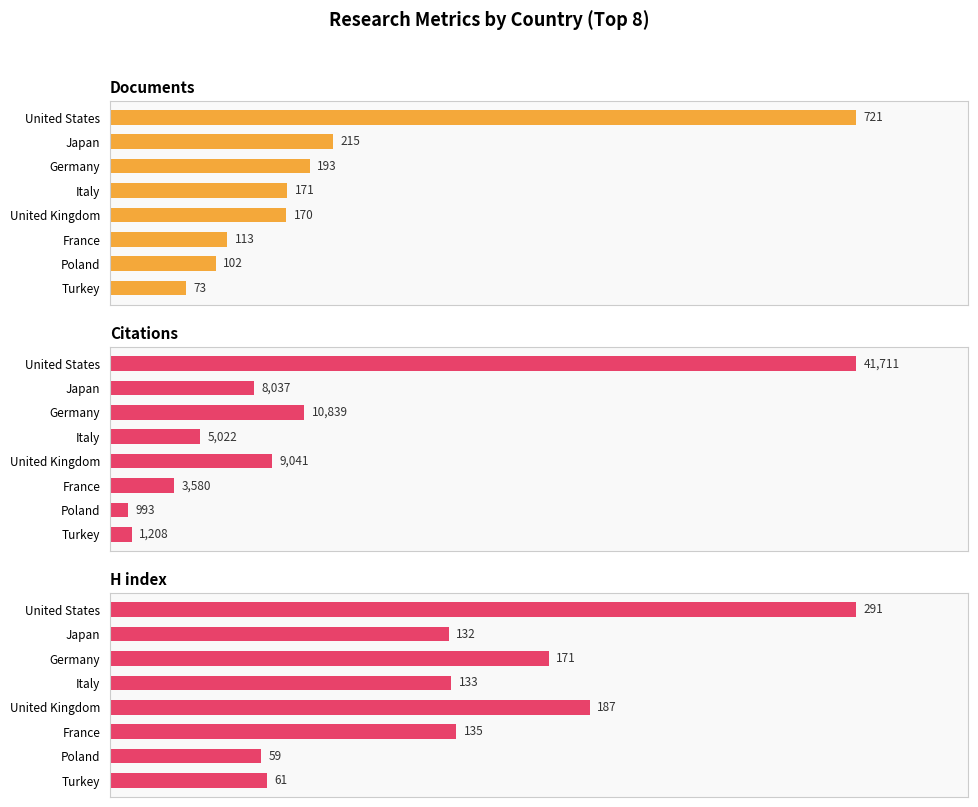

Between 2 and 1, which is larger?

1